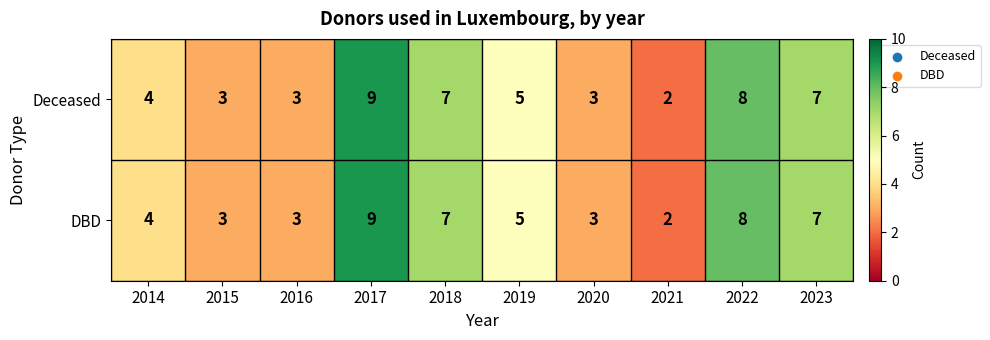

What is the difference between the maximum and minimum values in the DBD series?

7